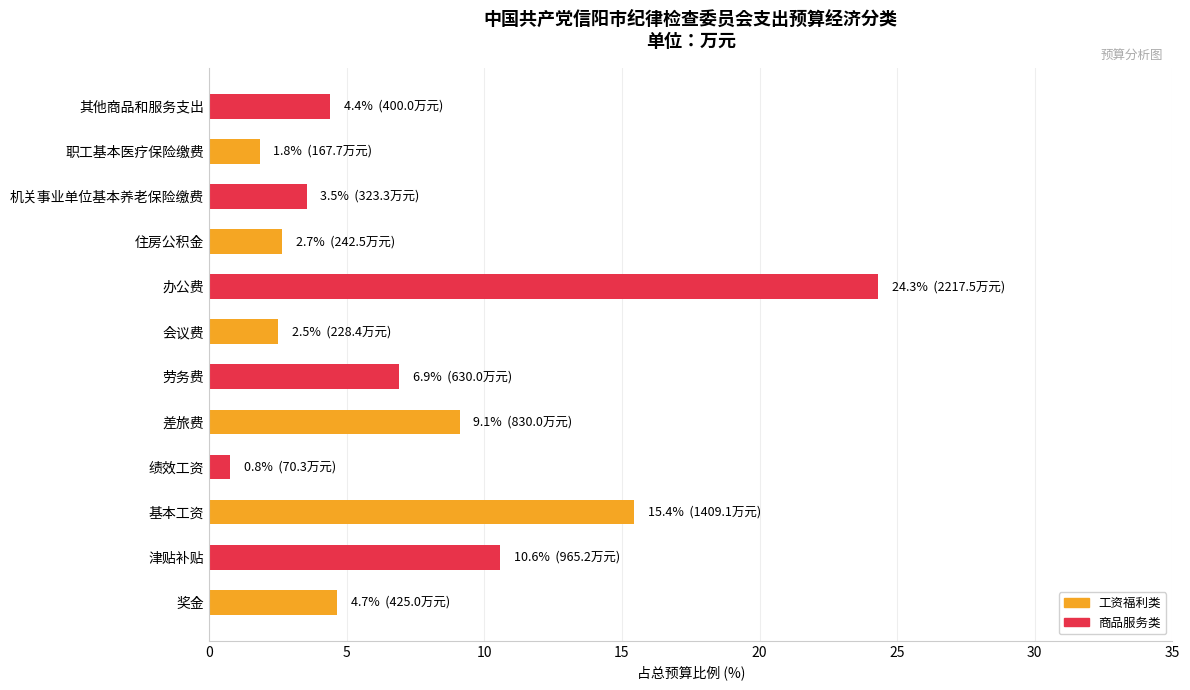

What is the sum of all values?

86.7